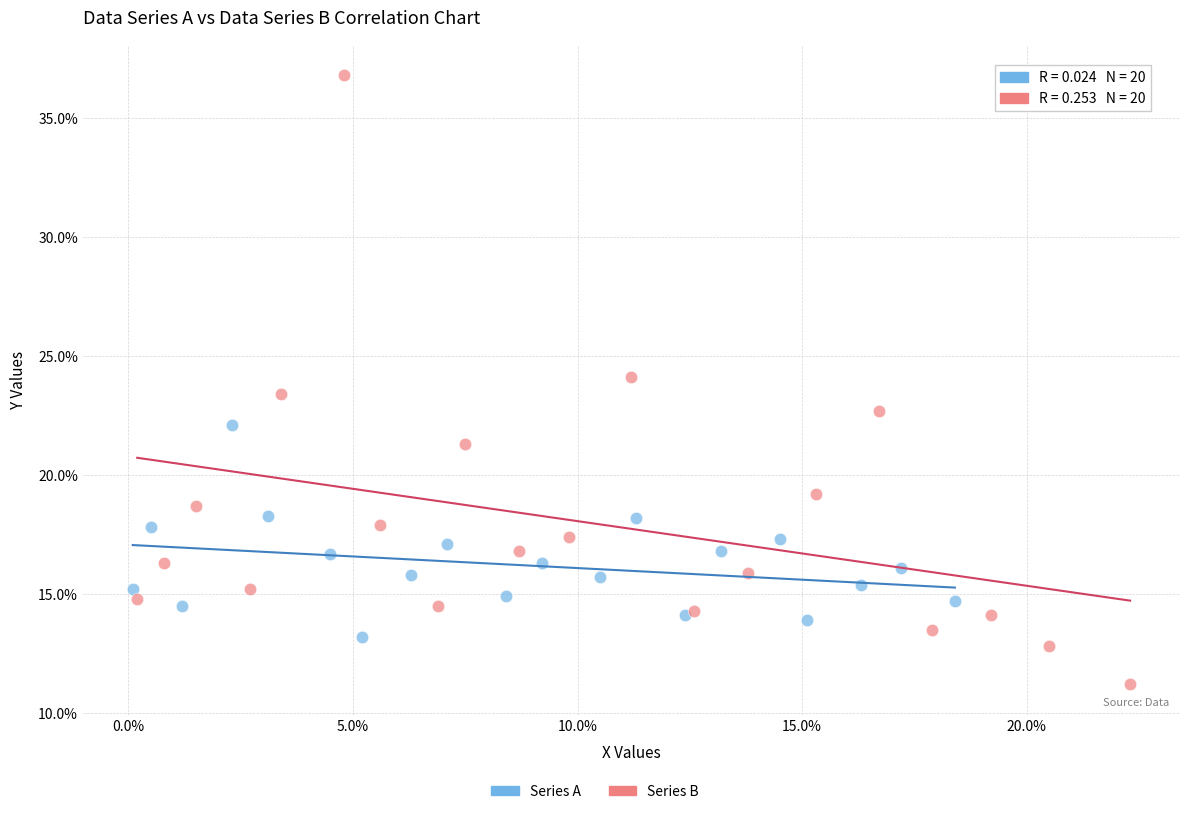

Which series has the largest Y range (max minus min)?

Series B